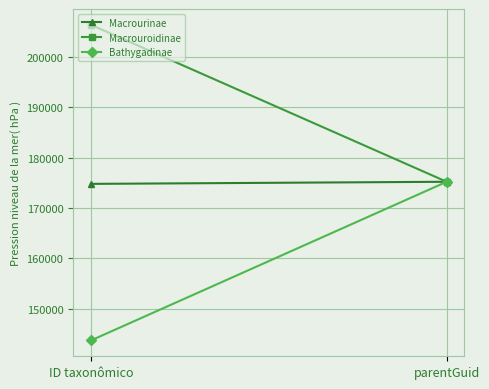

Which category has the lowest value across all series?

ID taxonômico